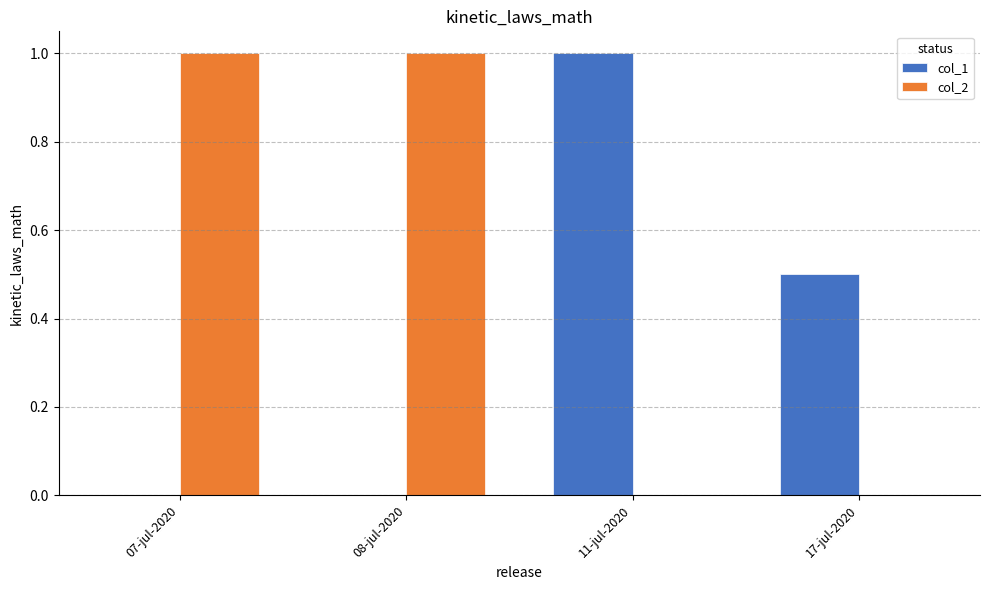

Which series has the largest total across all categories?

col_2